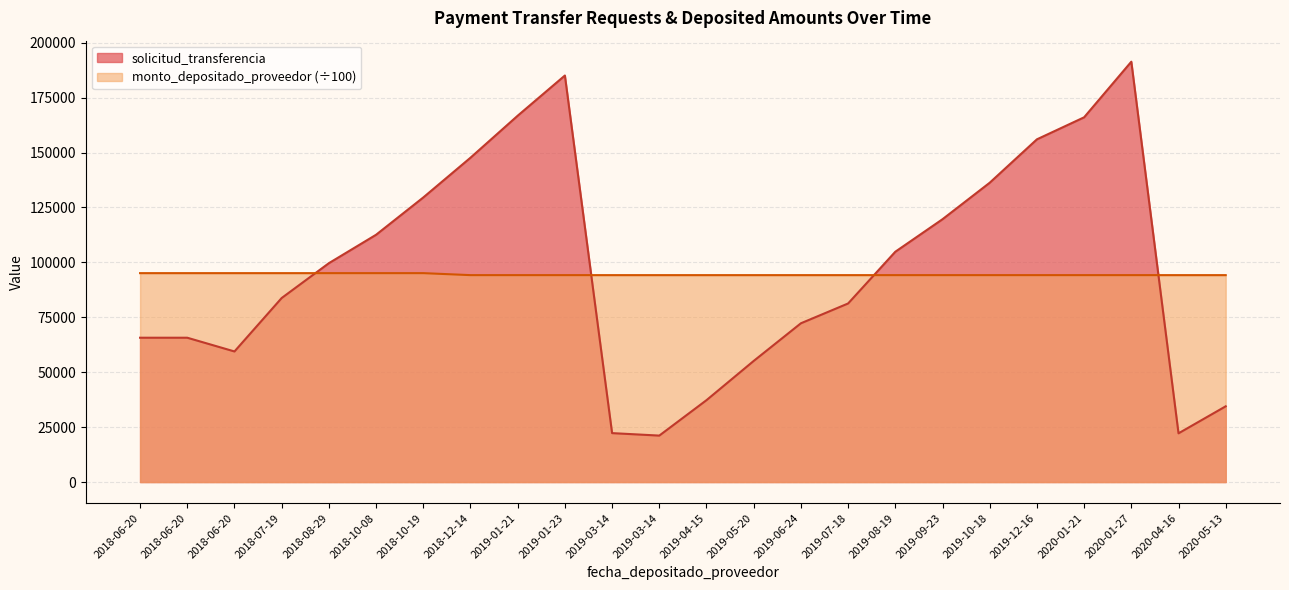

Which series ends up on top after the final intersection of solicitud_transferencia and monto_deposited?

monto_deposited